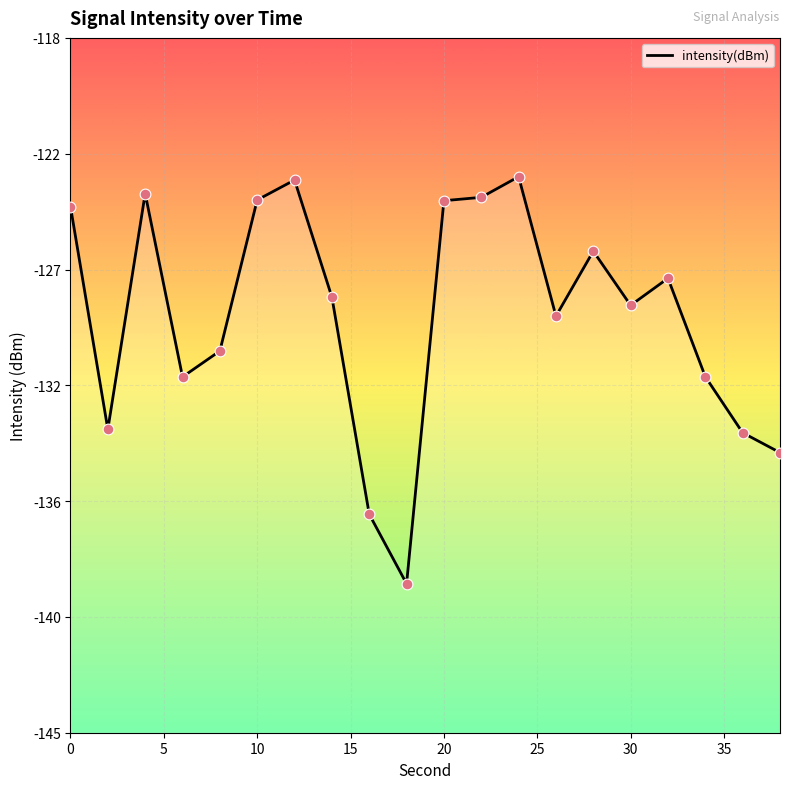

Which has a higher value, 15 or 10?

10